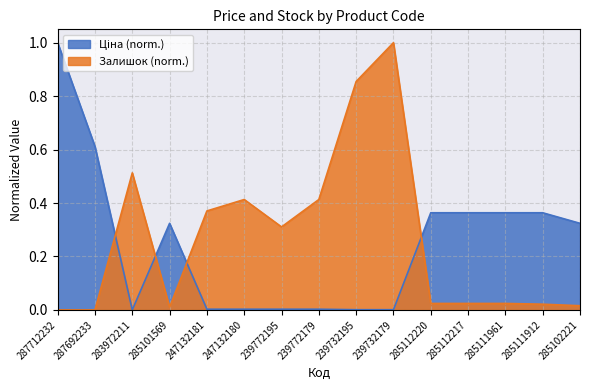

Does the chart have visible grid lines?

Yes